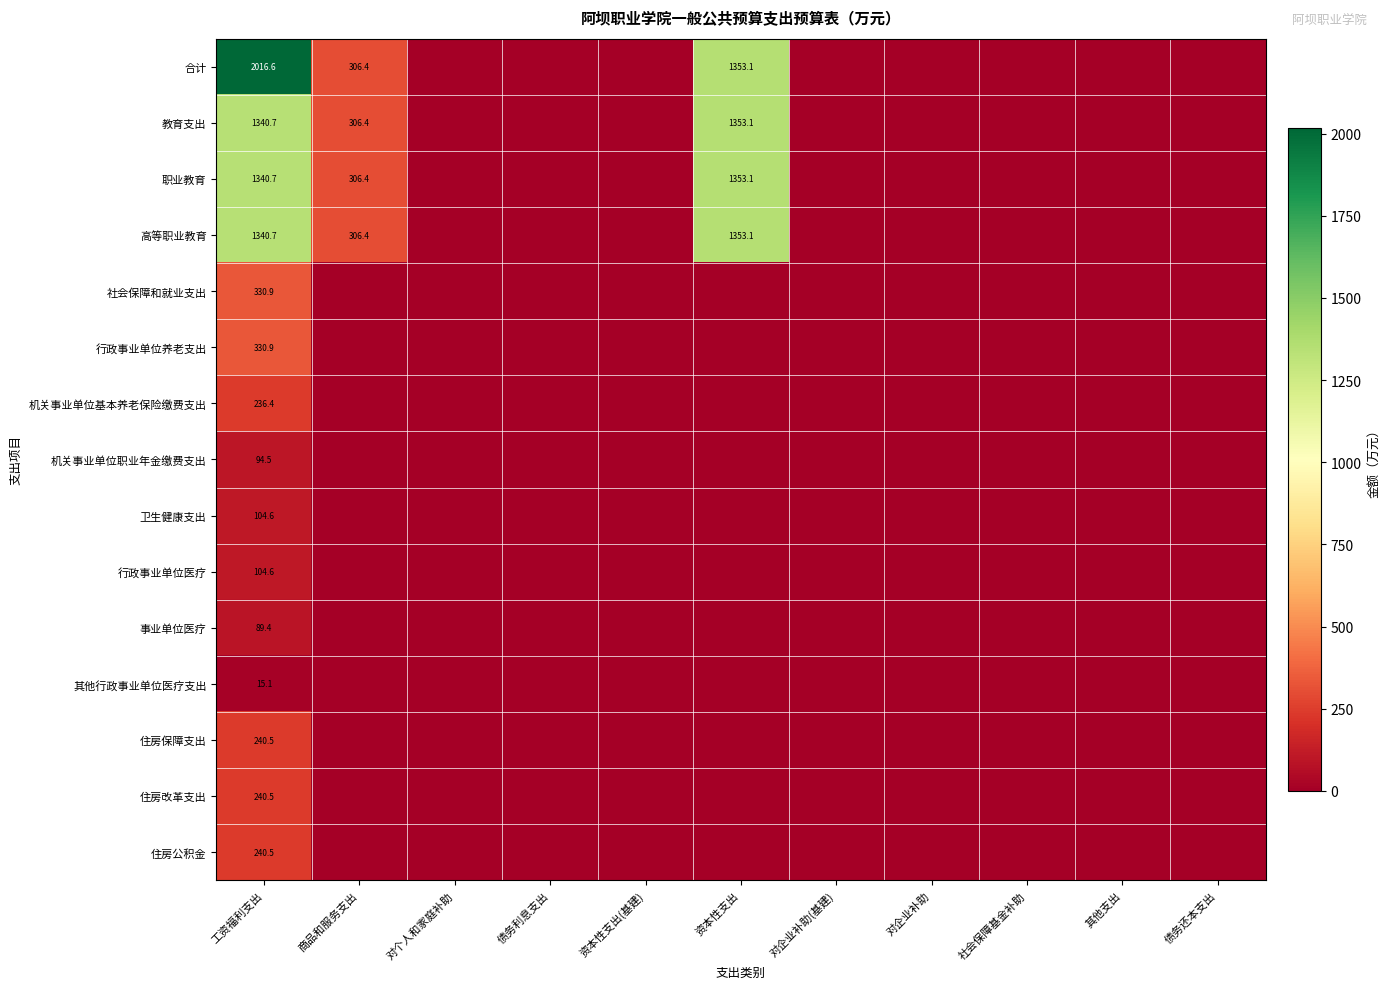

What is the total value across all series at 工资福利支出?

8066.6